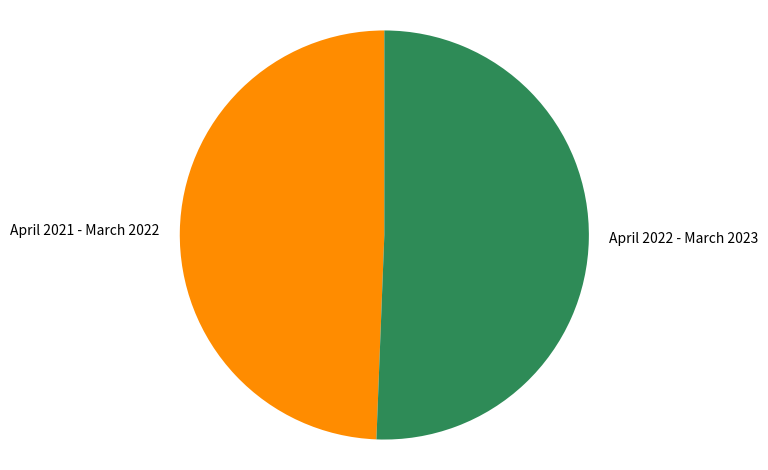

Rank the categories by value from lowest to highest.

April 2021 - March 2022, April 2022 - March 2023